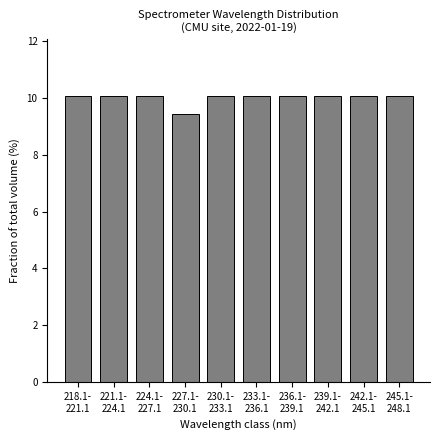

Reading right to left, transcribe all the data shown in this chart.

10.1	10.1	10.1	10.1	10.1	10.1	9.4	10.1	10.1	10.1